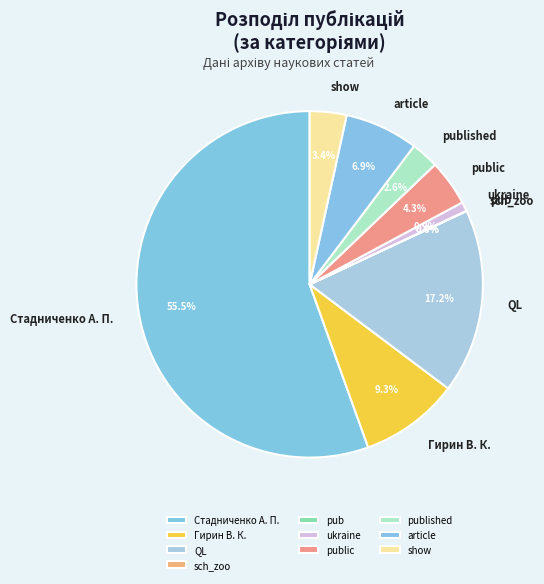

True or false: Гирин В. К. accounts for 9% of the total.

True